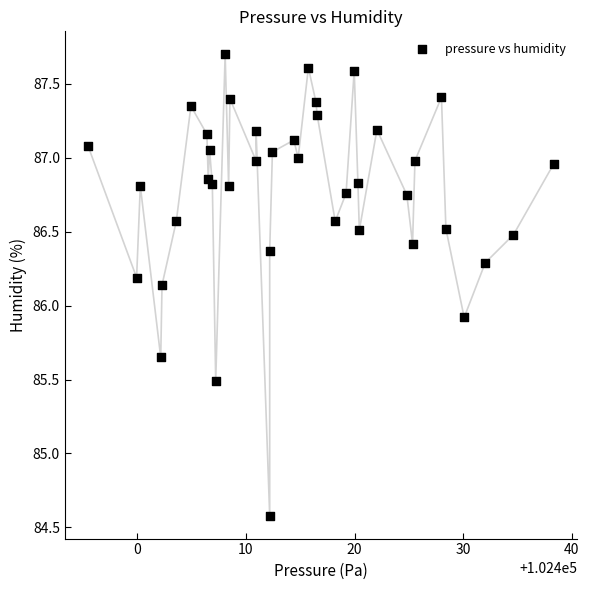

What is the range of X values (max minus min)?

42.9